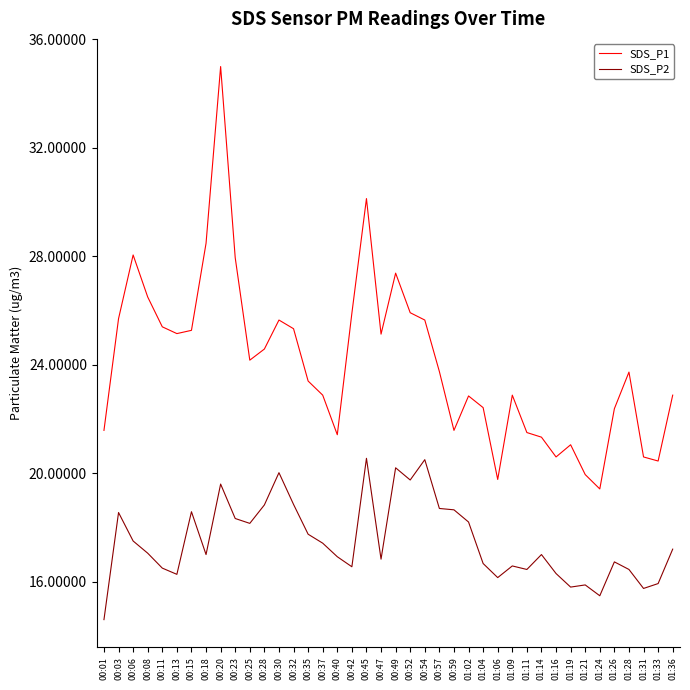

What are all the series names shown in the legend?

SDS_P1, SDS_P2